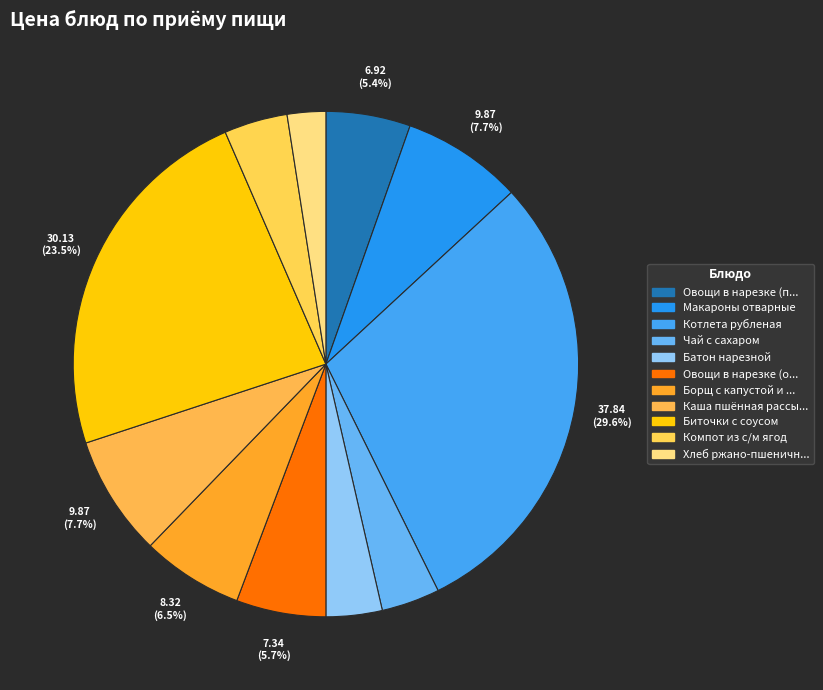

To the nearest percent, what is the difference between the largest and smallest slice percentages?

27%